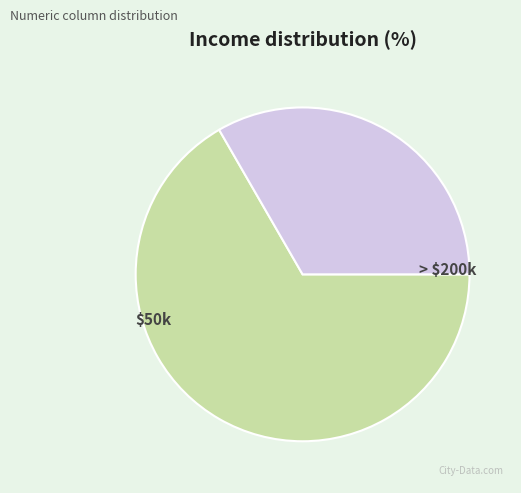

Is it true that $50k is 62% of the pie?

False